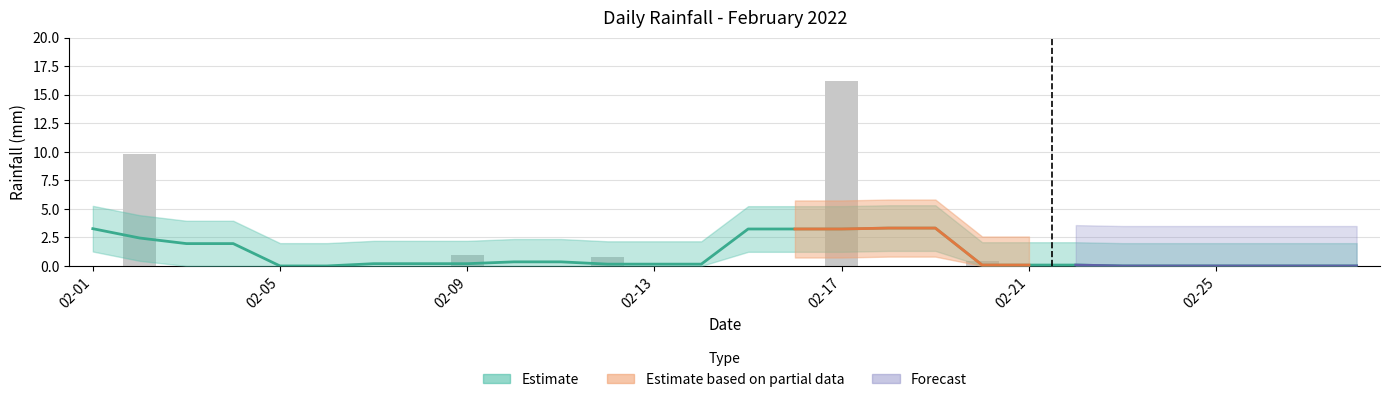

How many positive values are there?

5